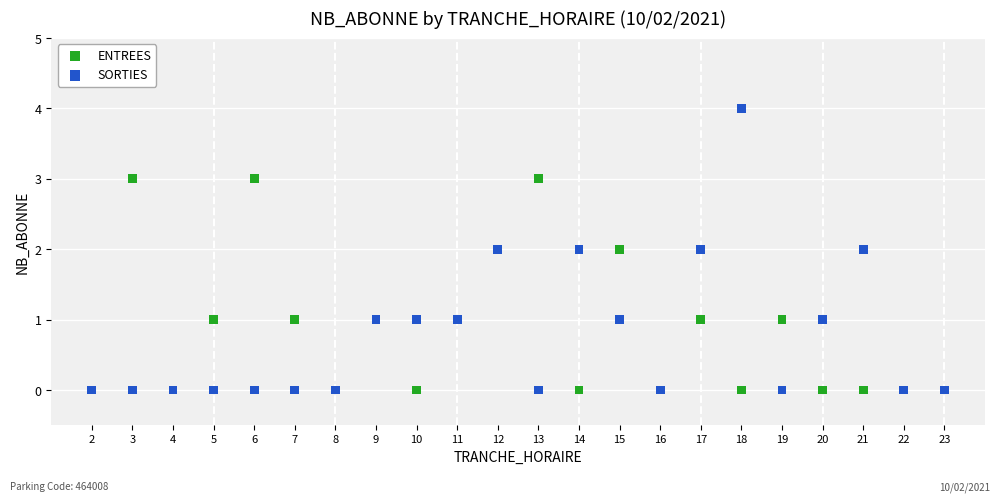

Which series has the largest Y range (max minus min)?

SORTIES